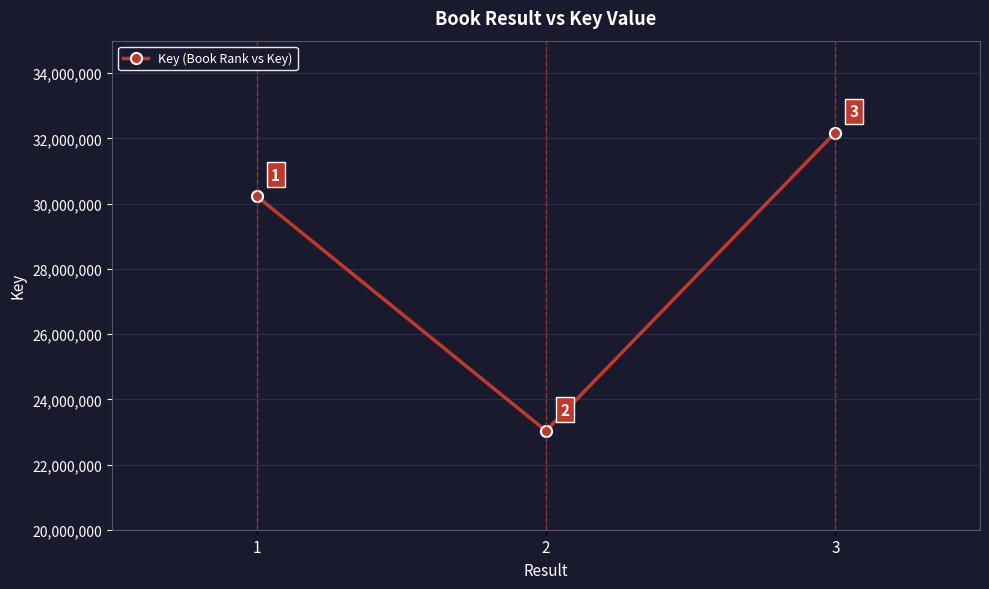

At which label is the value closest to 27607082?

1